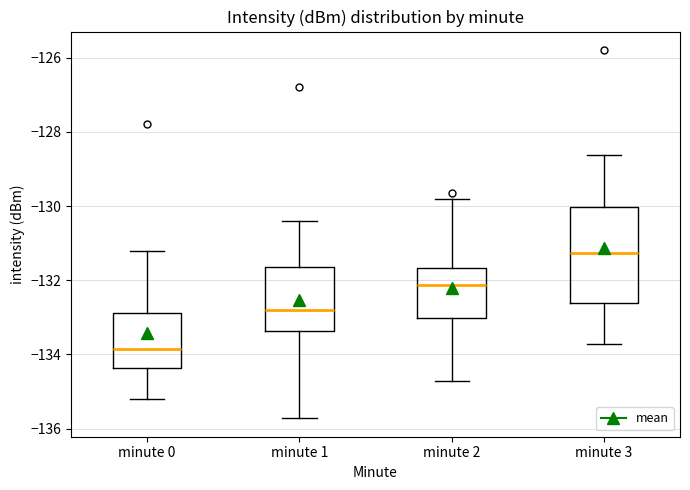

Reading left to right, read every box against the y-axis: the position of its median line, the range the box covers, and the ends of its whiskers. The values are not printed on the chart, so give them approximately, as read against the axis.

minute 0: median -133.8, box -134.4 to -132.8, whiskers -135.2 to -131.2
minute 1: median -132.8, box -133.4 to -131.6, whiskers -135.8 to -130.4
minute 2: median -132.2, box -133.0 to -131.6, whiskers -134.8 to -129.8
minute 3: median -131.2, box -132.6 to -130.0, whiskers -133.8 to -128.6